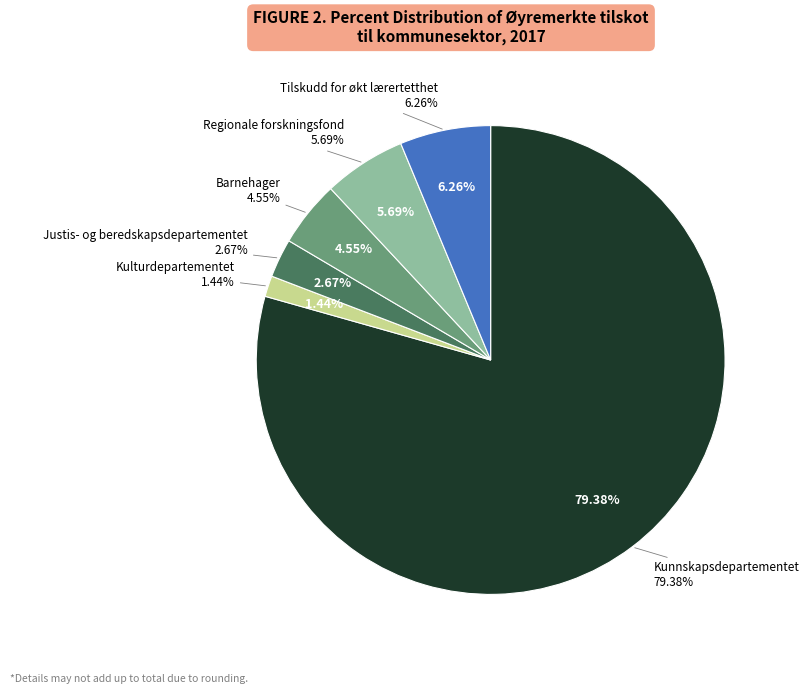

How many slices are in this pie chart?

6